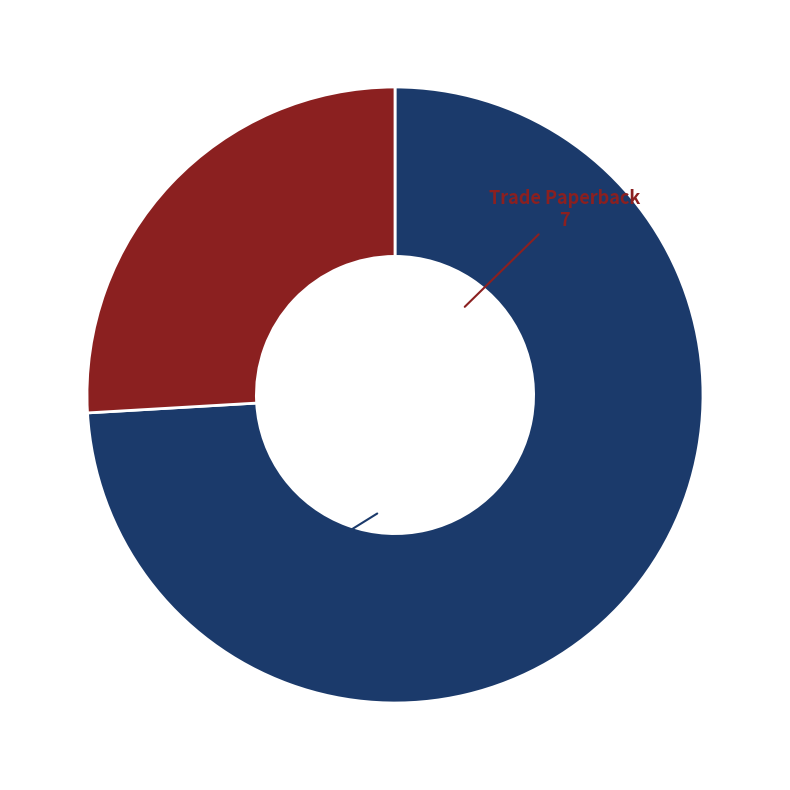

Do eBook and Trade Paperback together represent more than half of the pie?

Yes